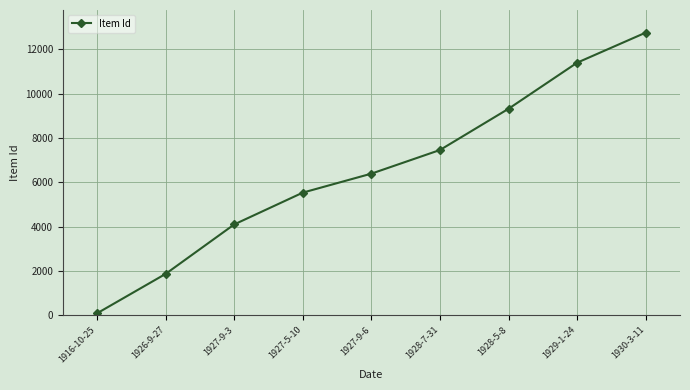

What is the difference between the values at 1930-3-11 and 1916-10-25?

12657